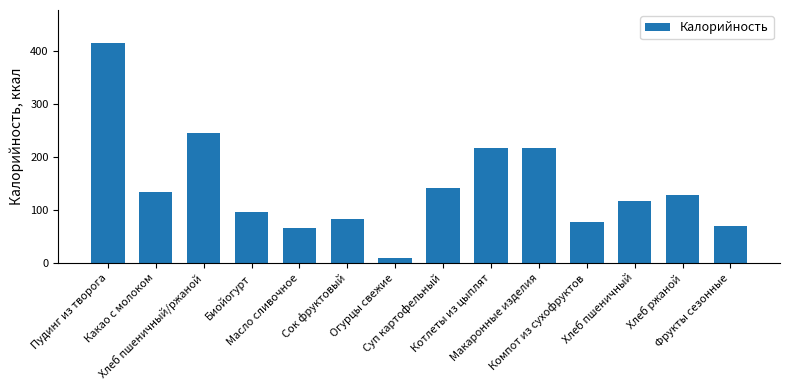

What is the label of the 10th bar from the right?

Масло сливочное